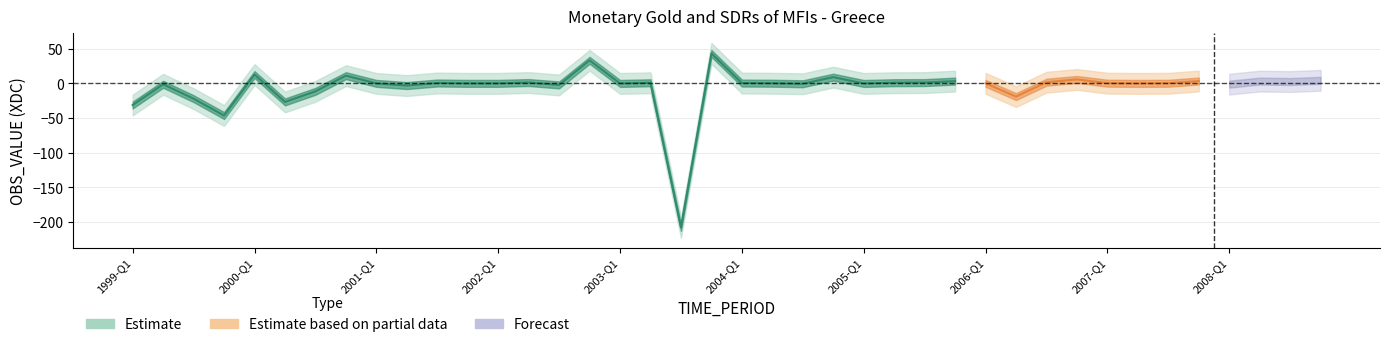

How many points are lower than both their immediate neighbors (excluding endpoints)?

13